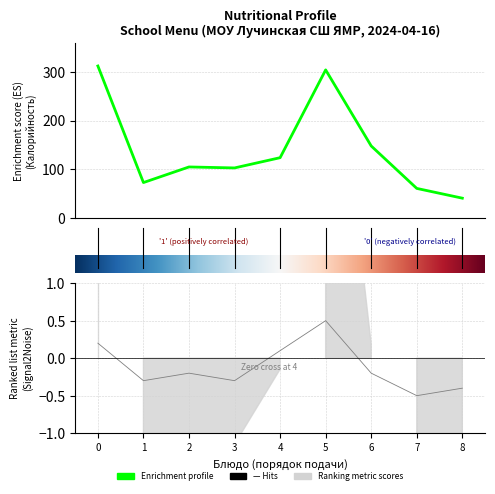

What is the smallest value displayed?

-0.5